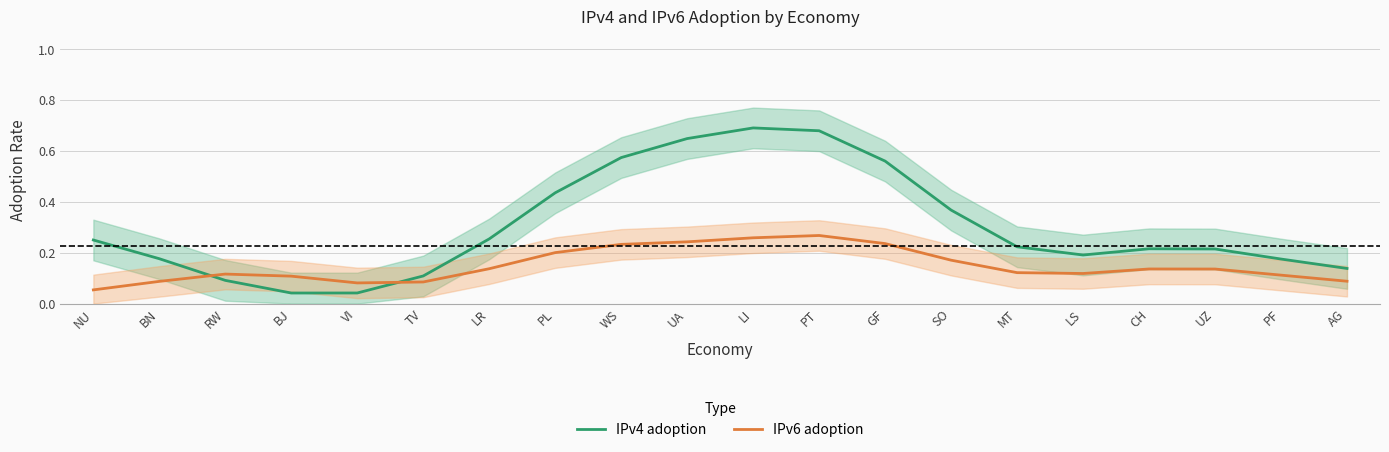

List the series in order of their overall mean, highest first.

IPv4 adoption, IPv6 adoption